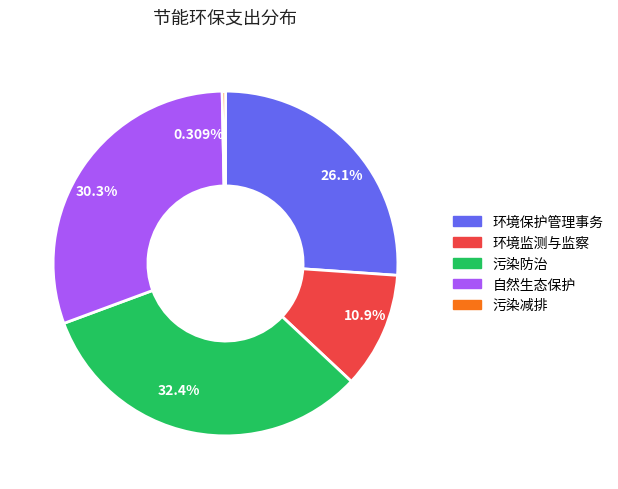

Which slice is the smallest?

污染减排